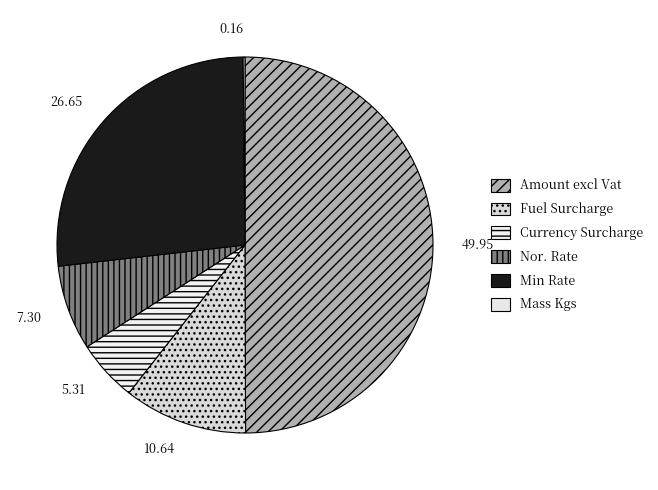

Is there any slice that represents more than half of the pie?

No